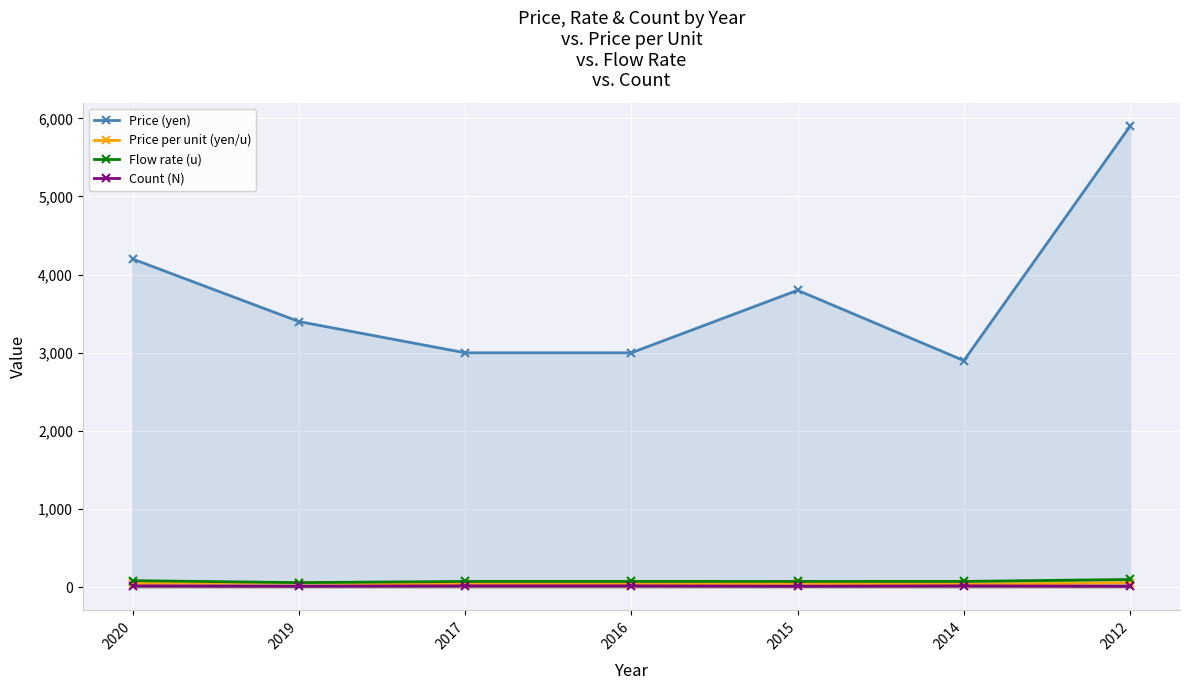

Reading left to right, extract all data points from this chart.

Price (yen): 2020=4200.0	2019=3400.0	2017=3000.0	2016=3000.0	2015=3800.0	2014=2900.0	2012=5900.0
Price per unit (yen/u): 2020=49.4	2019=56.7	2017=40.0	2016=40.0	2015=50.7	2014=38.7	2012=59.0
Flow rate (u): 2020=85.0	2019=60.0	2017=75.0	2016=75.0	2015=75.0	2014=75.0	2012=100.0
Count (N): 2020=18.0	2019=14.0	2017=18.0	2016=18.0	2015=14.0	2014=18.0	2012=14.0